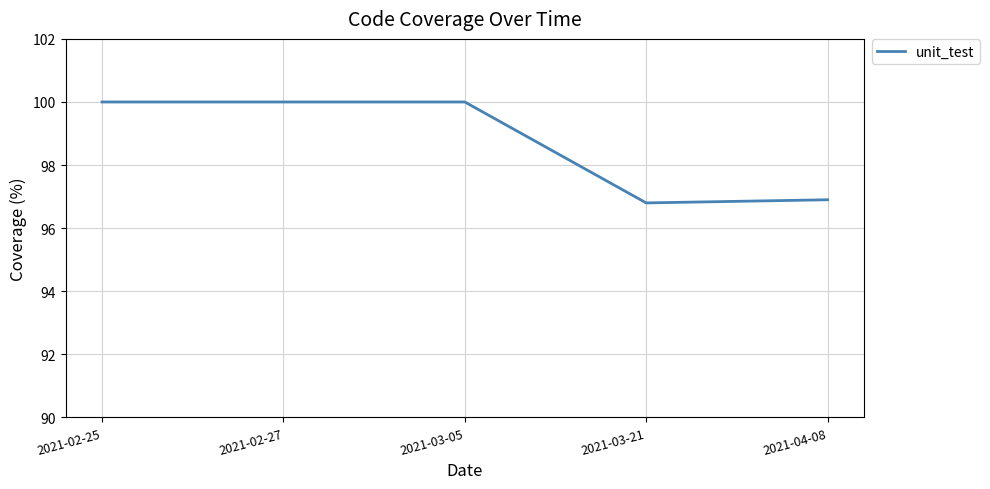

Reading left to right, list all the values displayed in this chart.

100.0	100.0	100.0	96.8	96.9